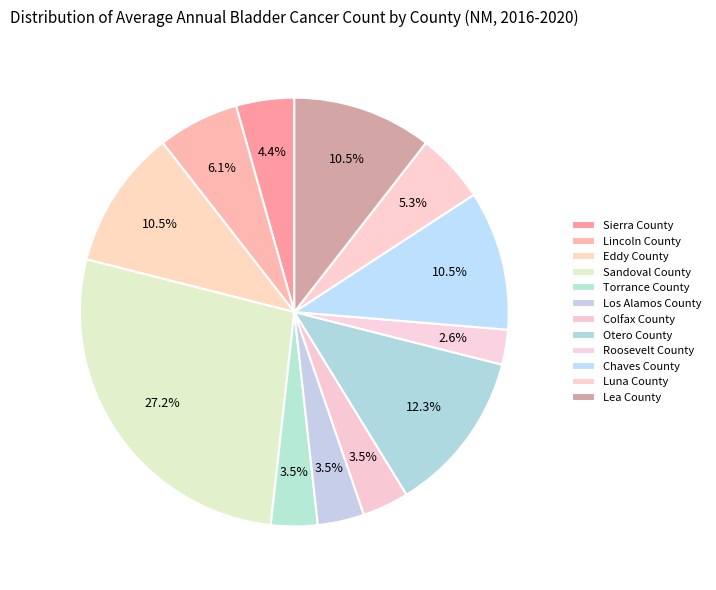

Which slice is the largest?

Sandoval County